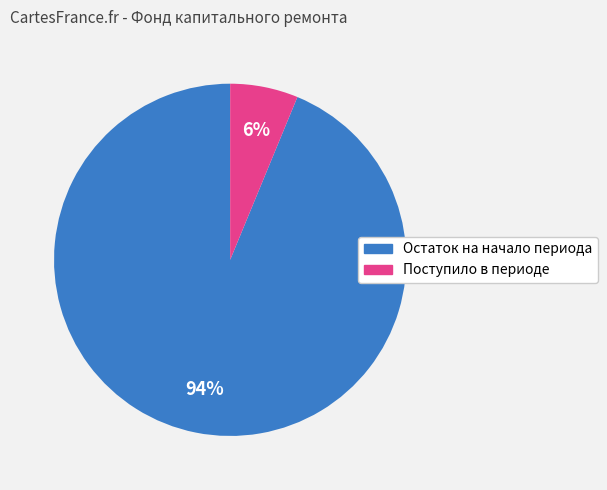

To the nearest percent, what percentage of the pie is Остаток на начало периода?

94%